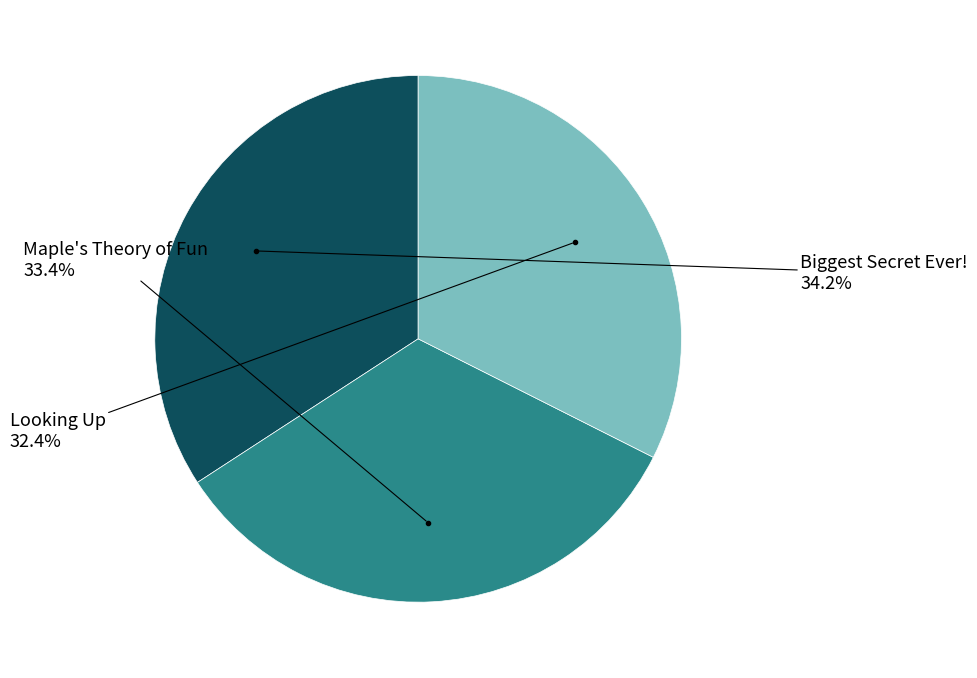

Is there any slice that represents more than half of the pie?

No